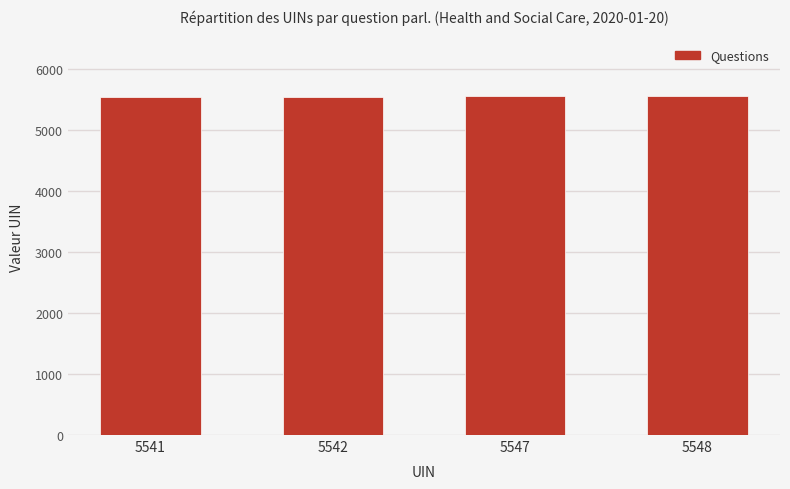

What is the ratio of the value at 5542 to the value at 5541?

1.0